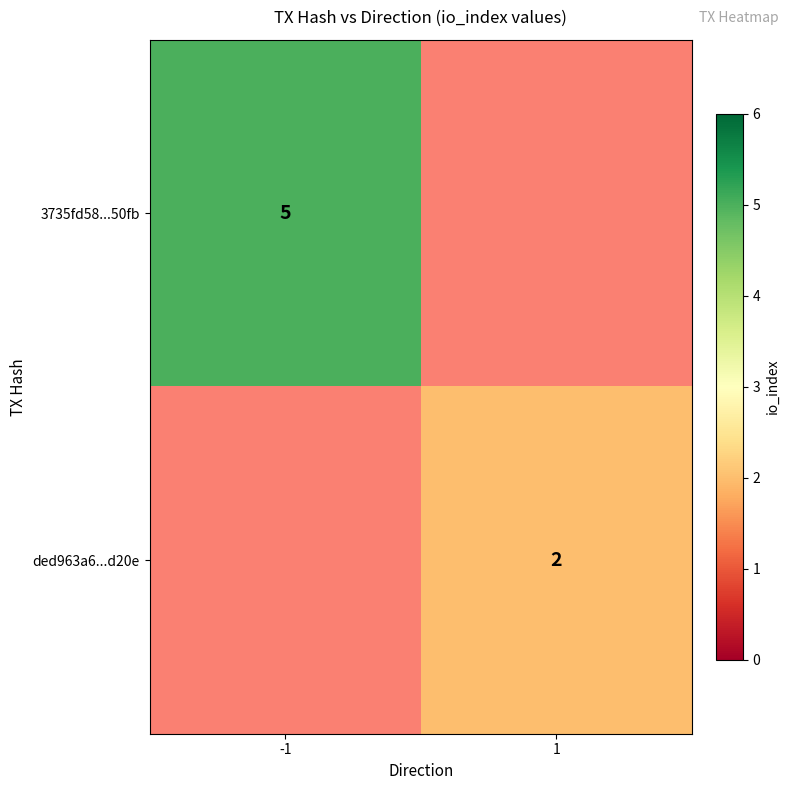

The ded963a6...d20e series shows 2 at 1. True or false?

True